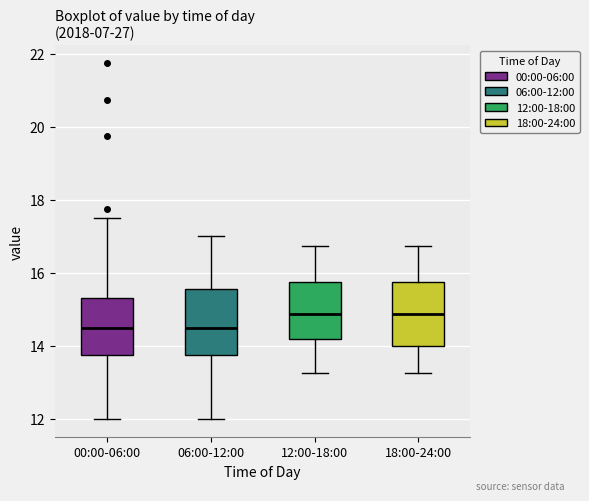

Where is the lower edge of the box for 06:00-12:00 on the y-axis? The values are not printed on the chart, so give them approximately, as read against the axis.

13.8